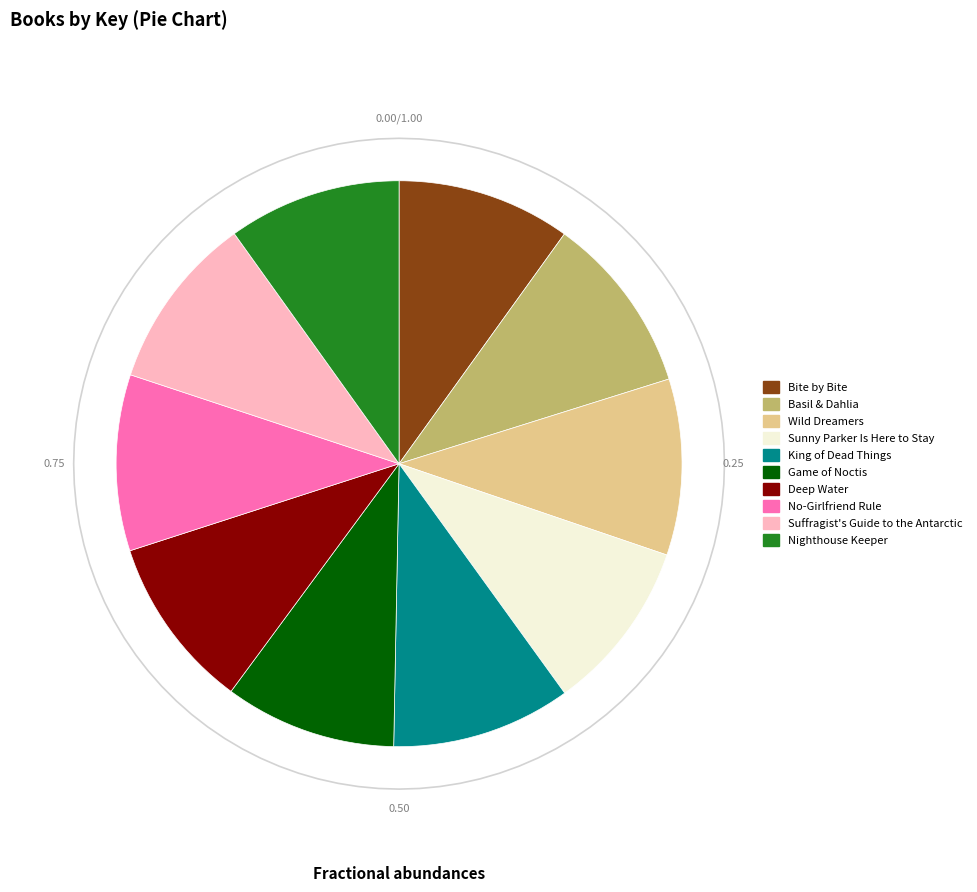

Is it true that Deep Water is 10% of the pie?

True